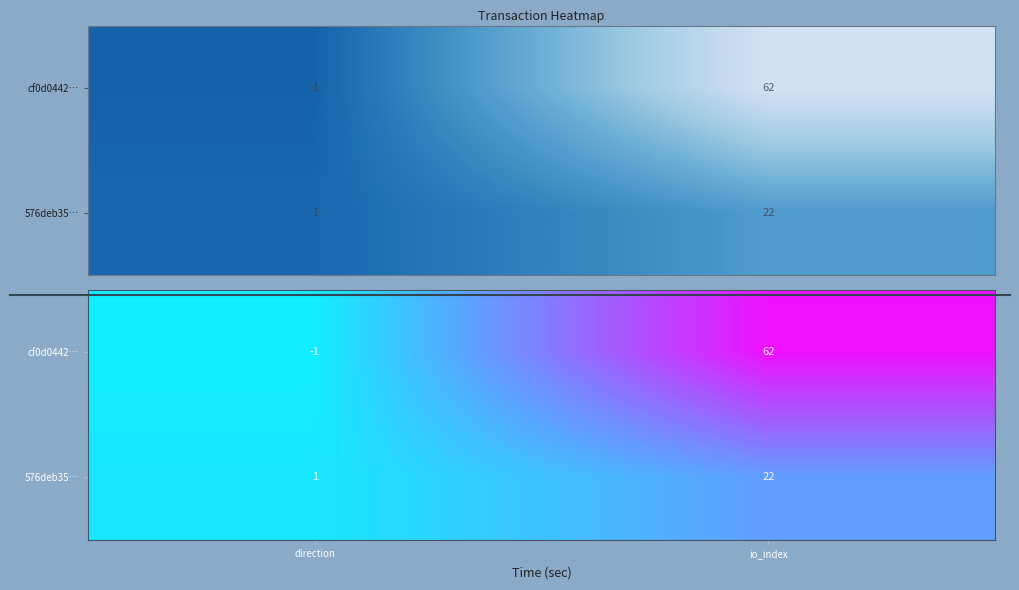

What is the total value across all series at io_index?

84